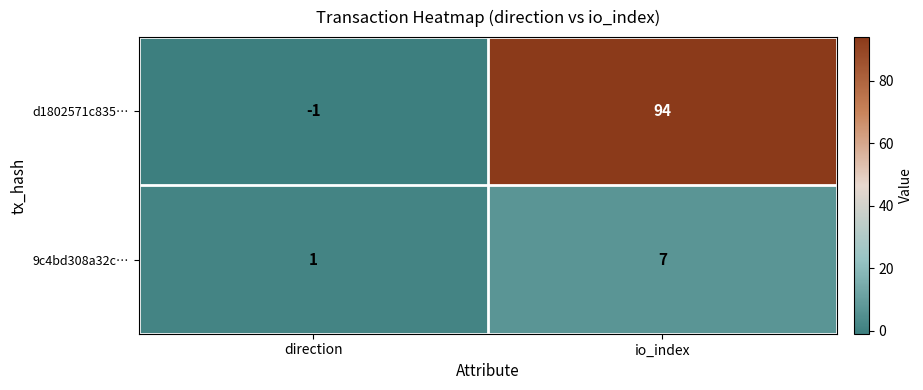

Read the 9c4bd308a32c… value at io_index.

7